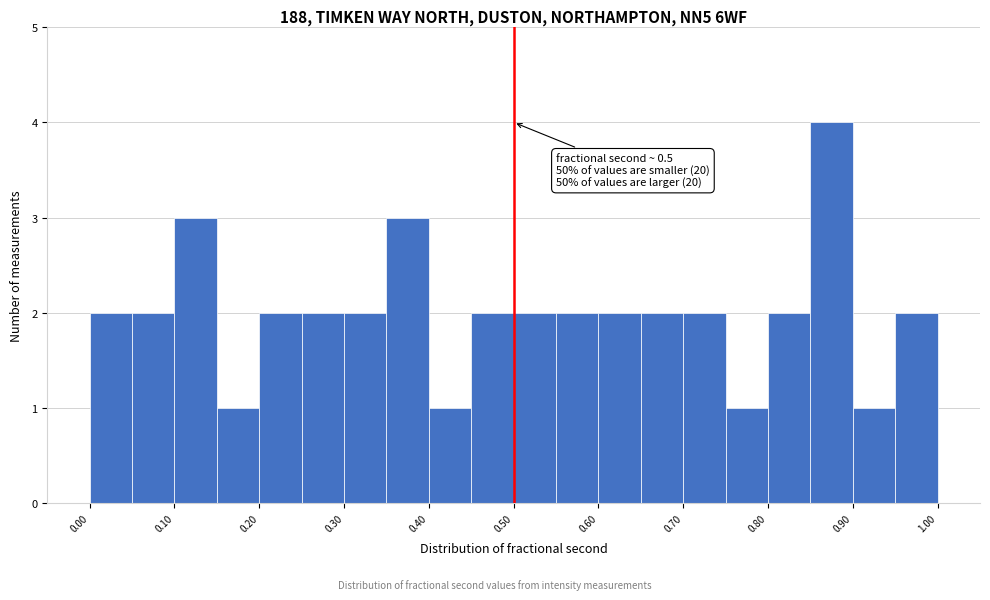

Over which range of the x-axis is the bar tallest?

0.85 to 0.90